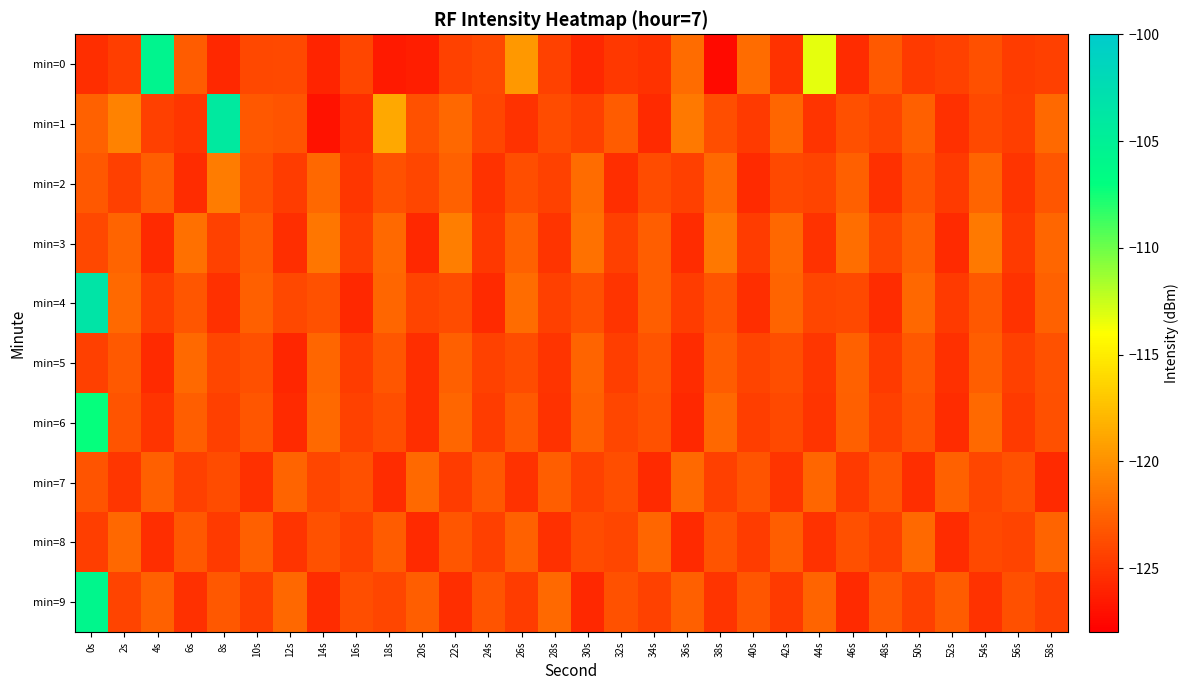

Rank the series by their maximum value, from highest to lowest.

min=4, min=1, min=0, min=9, min=6, min=3, min=2, min=7, min=8, min=5